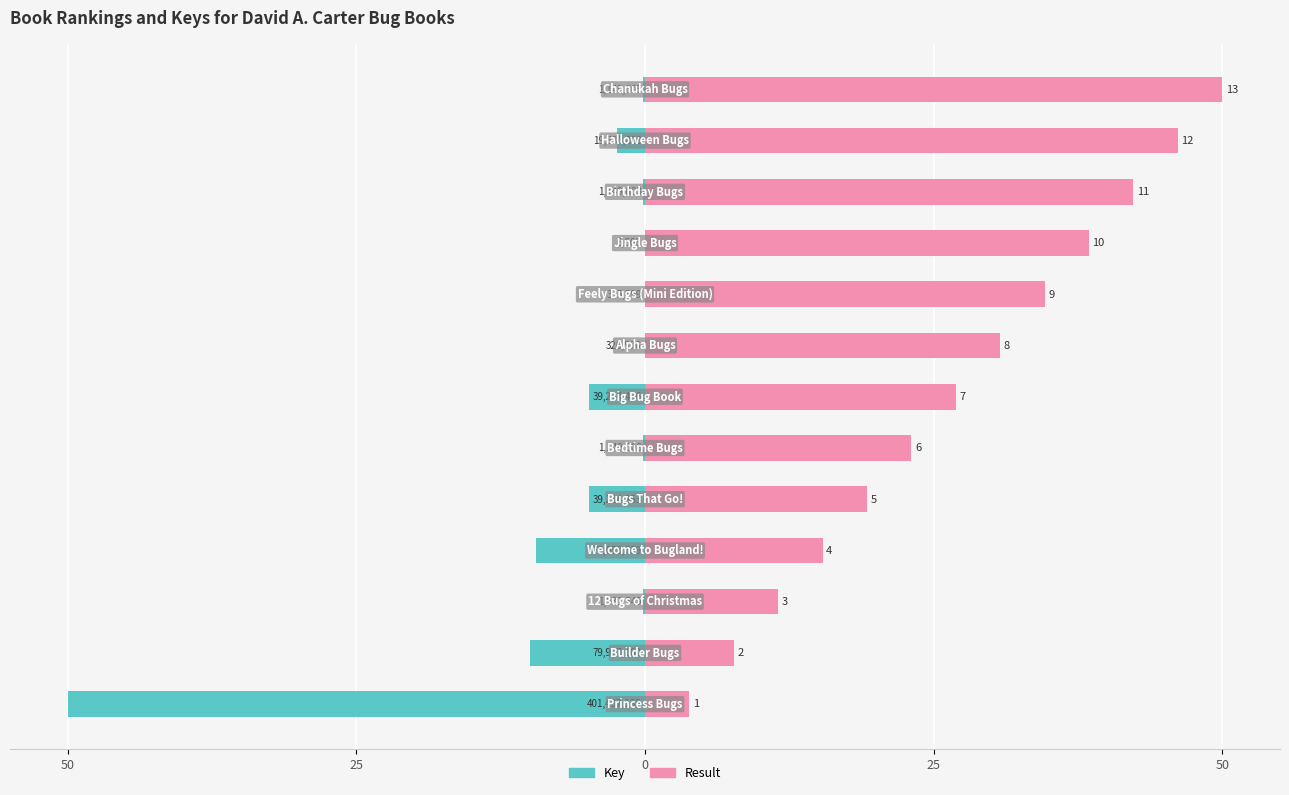

Reading right to left, list all the values displayed in this chart.

Key: -0.1	-2.4	-0.1	-0.0	-0.0	-0.0	-4.9	-0.1	-4.9	-9.5	-0.2	-10.0	-50.0
Result: 50.0	46.2	42.3	38.5	34.6	30.8	26.9	23.1	19.2	15.4	11.5	7.7	3.8